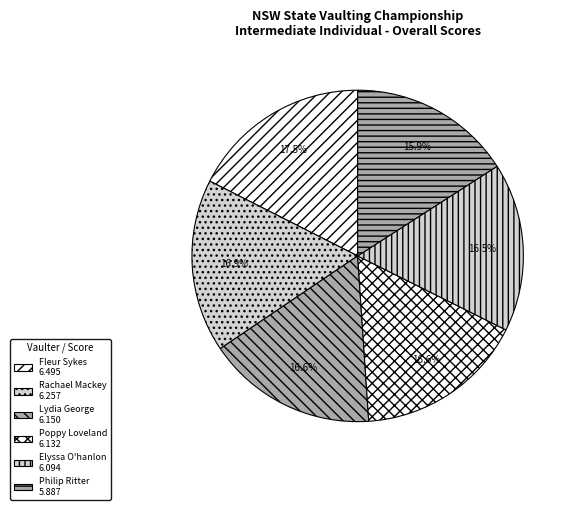

Combined, what portion of the pie is Fleur Sykes and Poppy Loveland?

34.1%